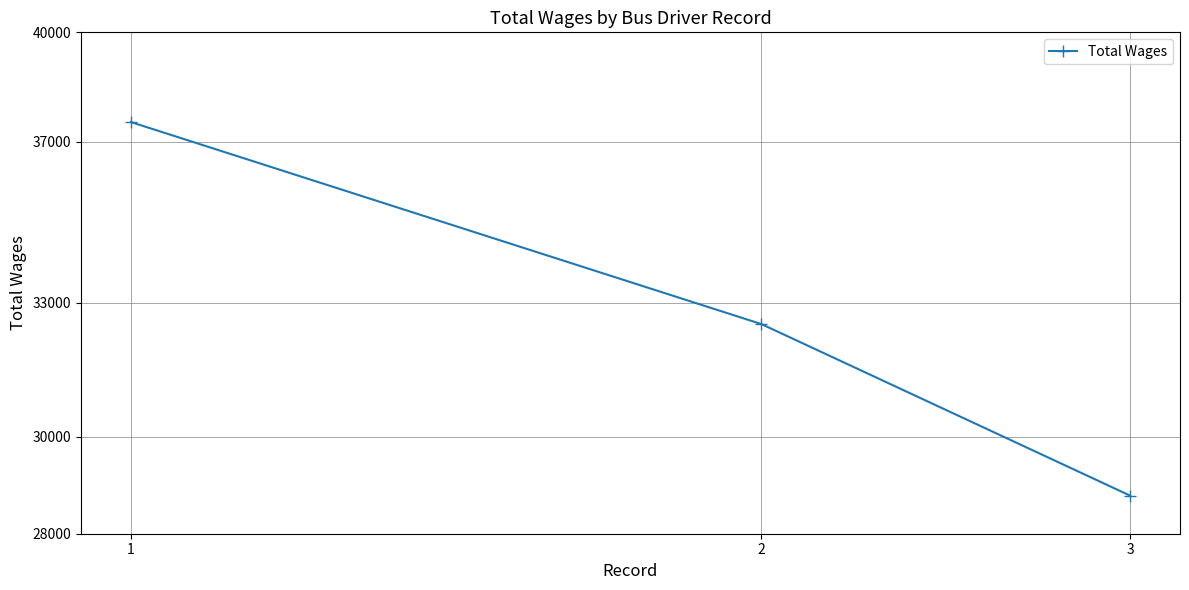

How many lines are shown in the chart?

1